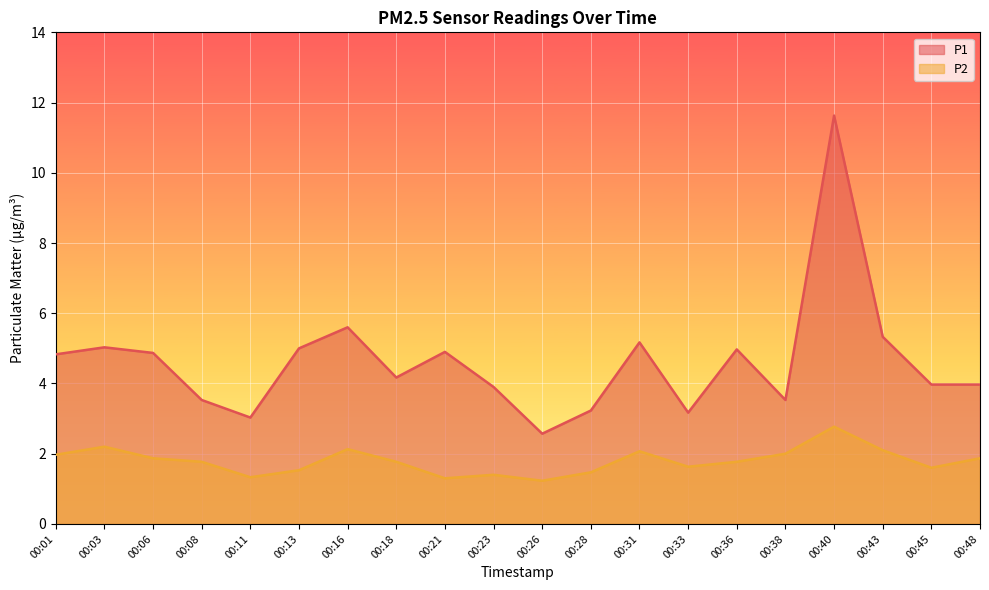

True or false: P1 has a value of 4.0 at 00:48.

True